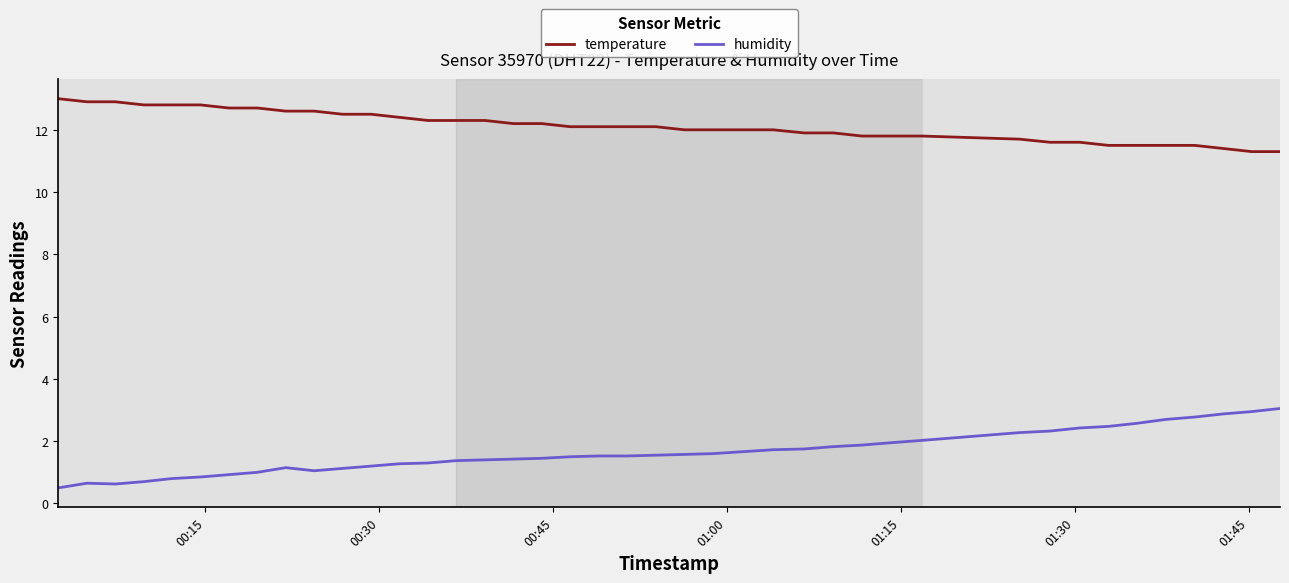

How many categories are shown in the chart?

40